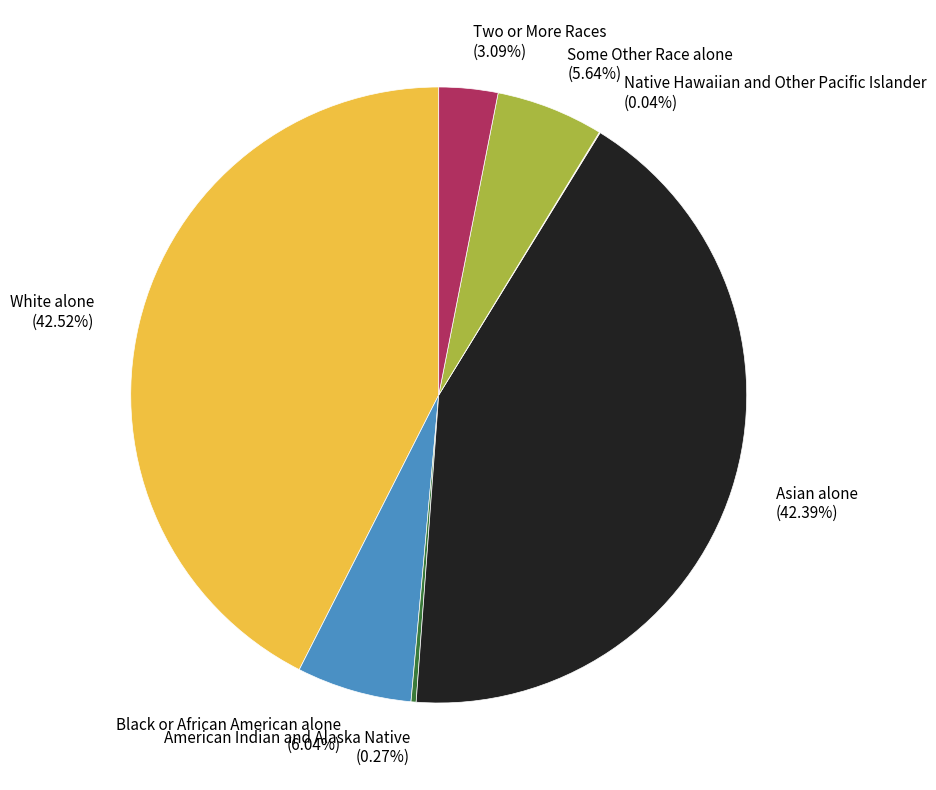

Approximately how many times larger is the value at Black or African American alone (6.04%) compared to Two or More Races (3.09%)?

2.0